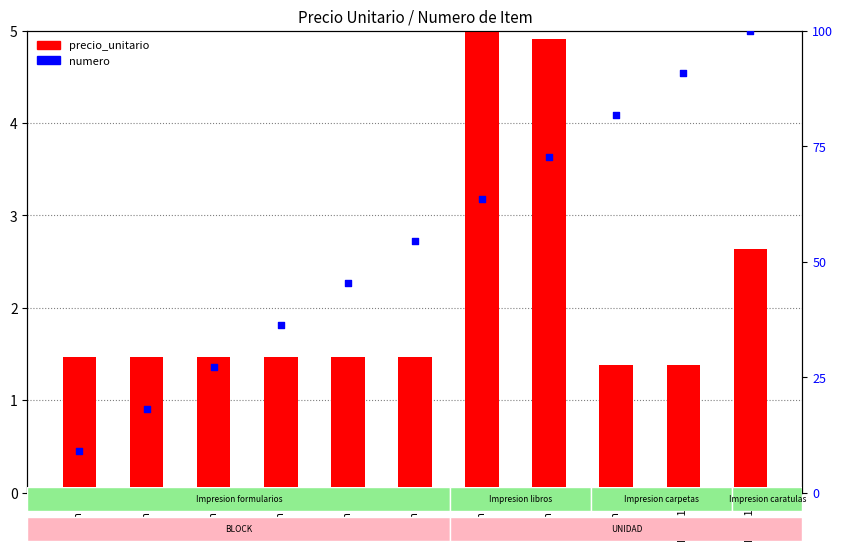

Which series has the largest total across all categories?

numero